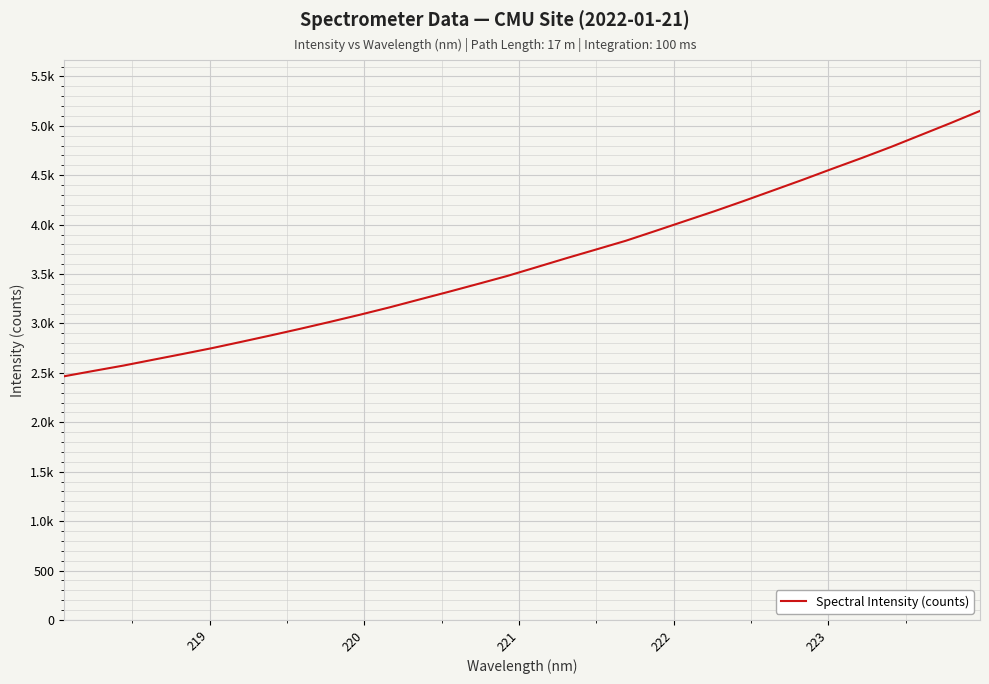

Is this an area chart (filled region under the line)?

No